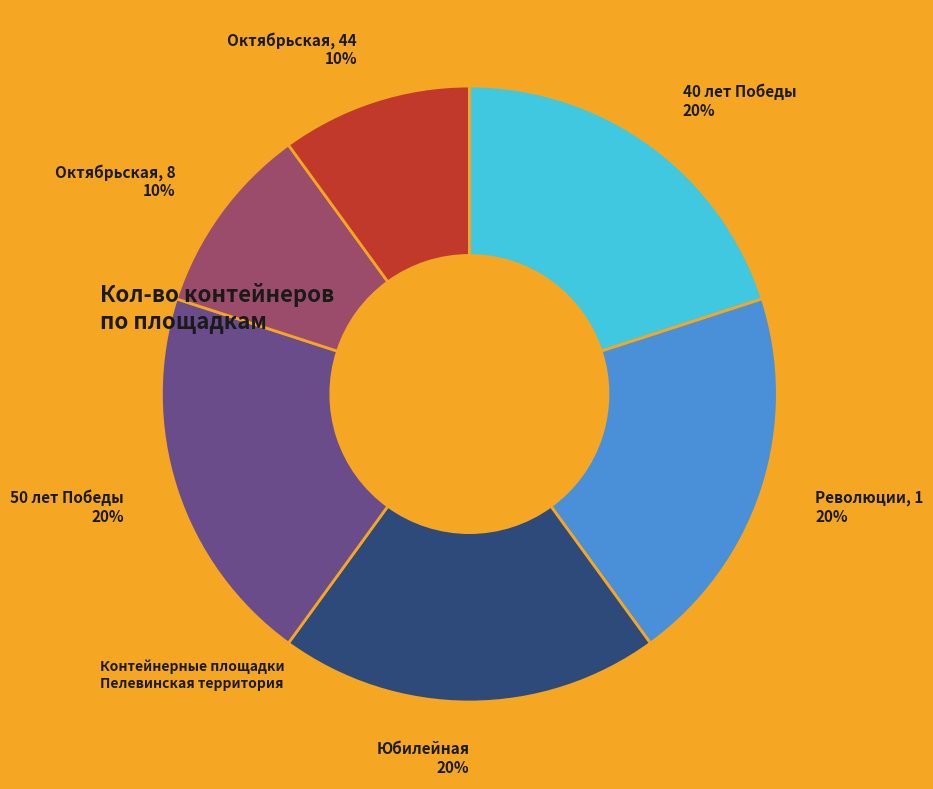

To the nearest percent, what is the difference between the largest and smallest slice percentages?

10%